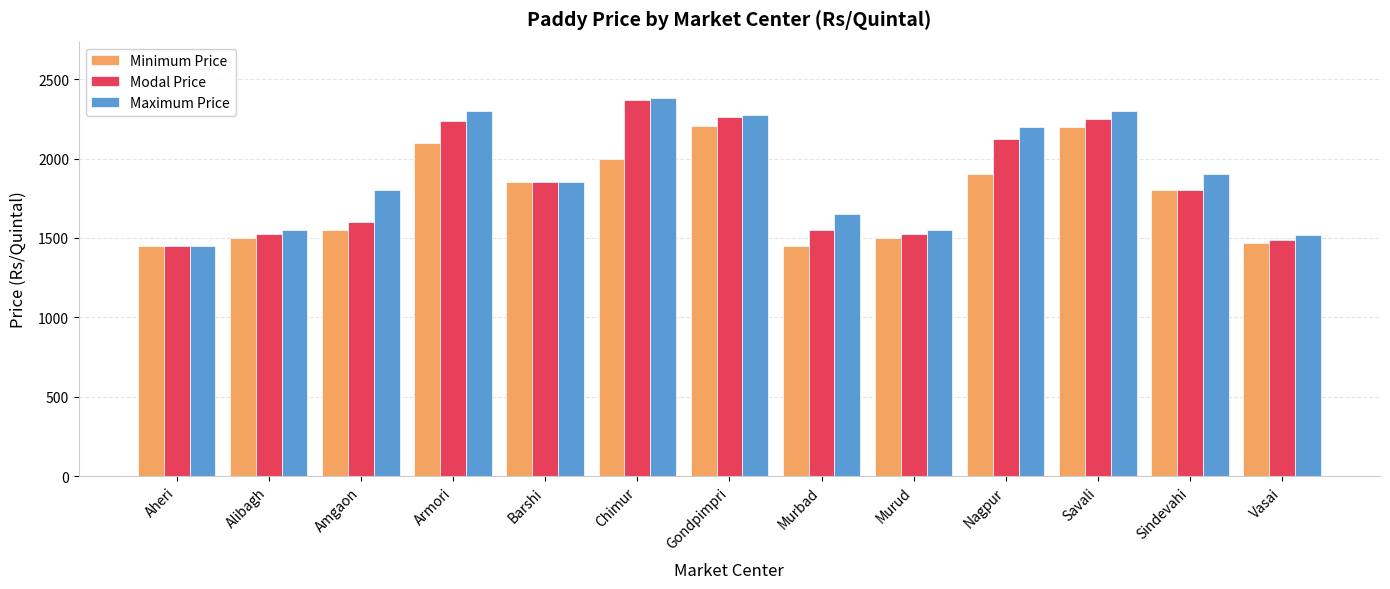

Count the number of categories in the chart.

13